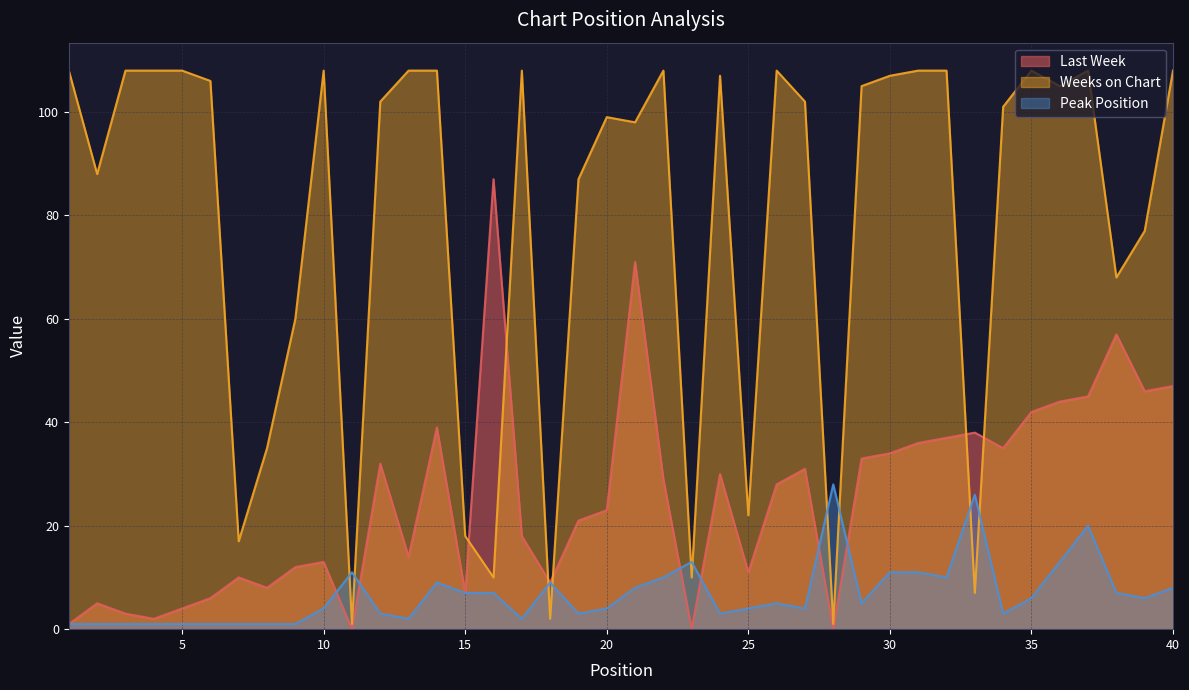

What is the average value of the Peak Position series?

7